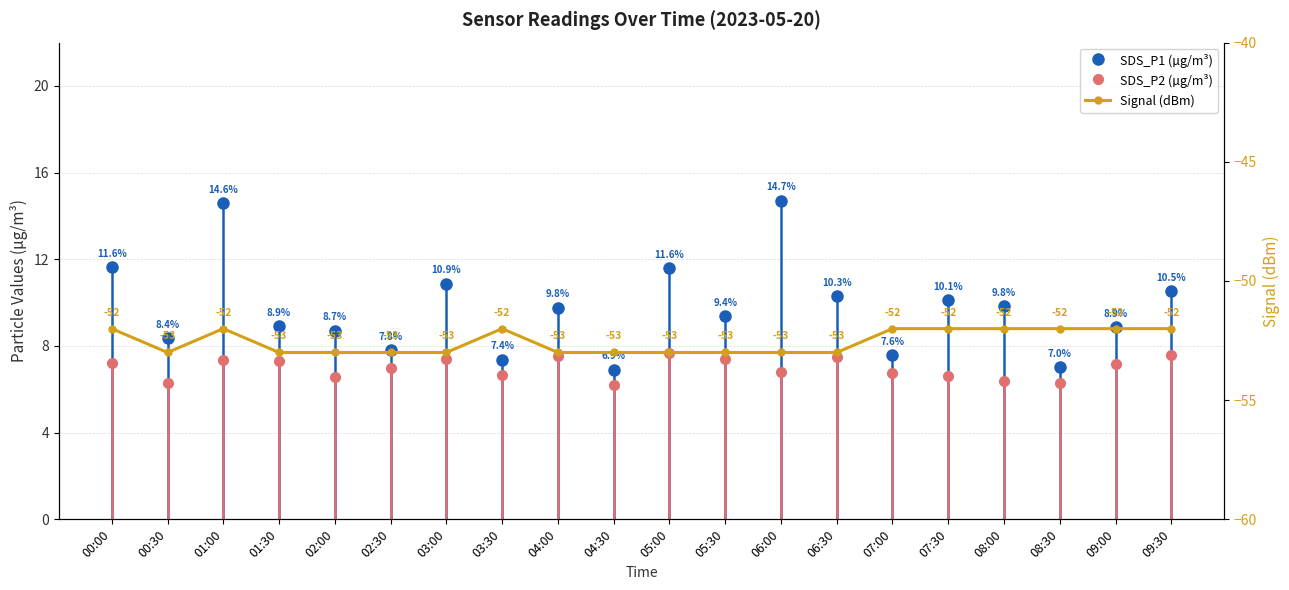

Which label corresponds to the smallest value in the chart?

00:30